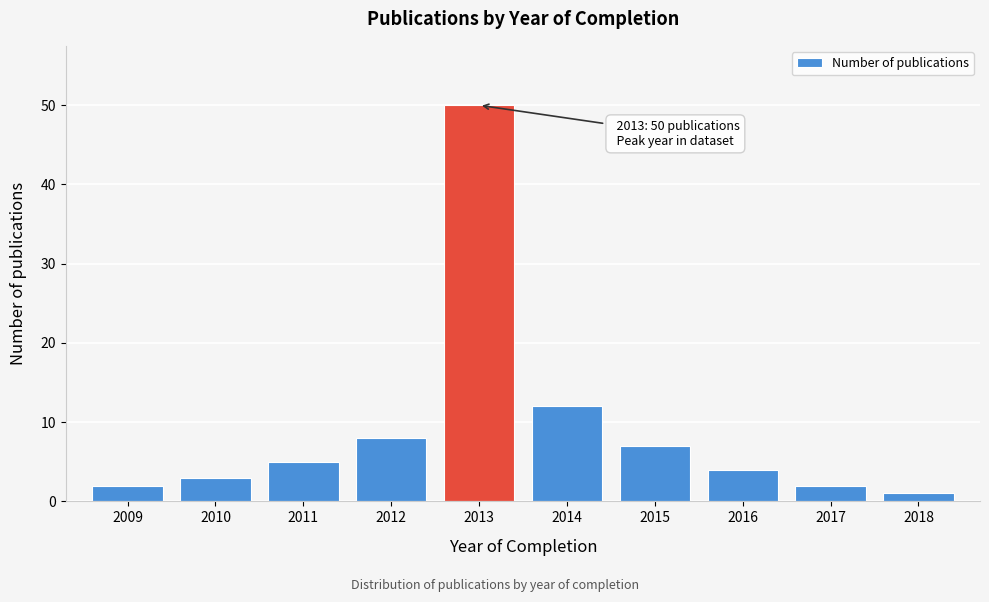

Reading right to left, extract all data points from this chart.

1	2	4	7	12	50	8	5	3	2